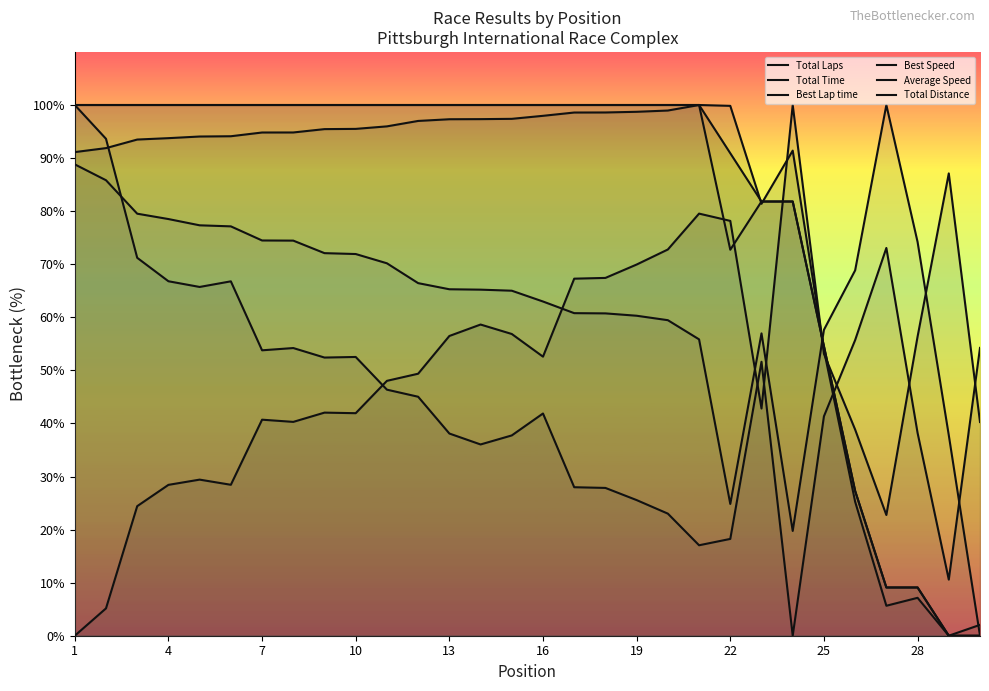

Count the number of data series in this chart.

6